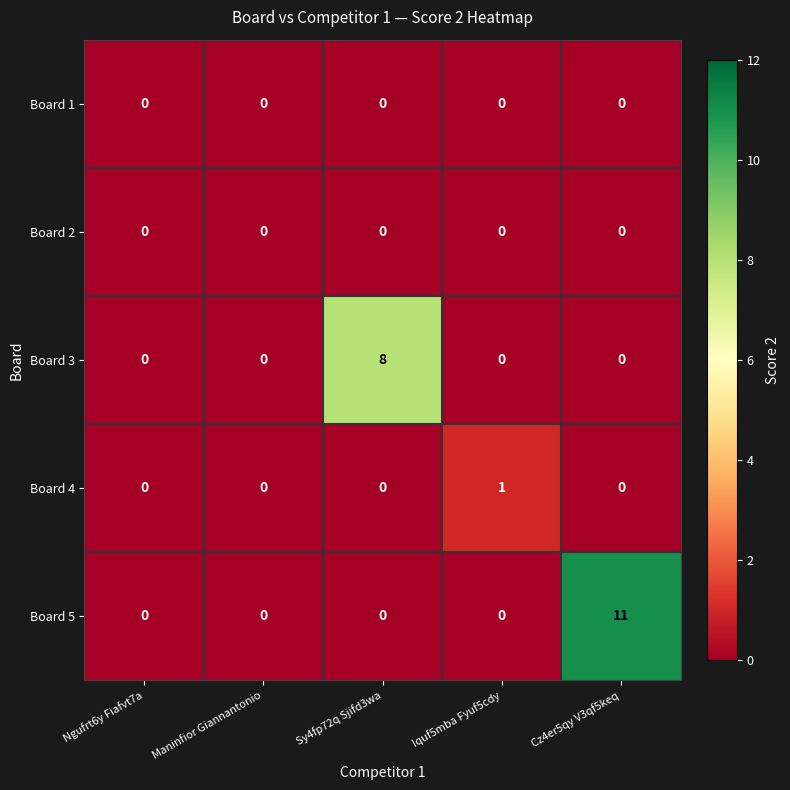

Which series has the widest spread of values?

Board 5